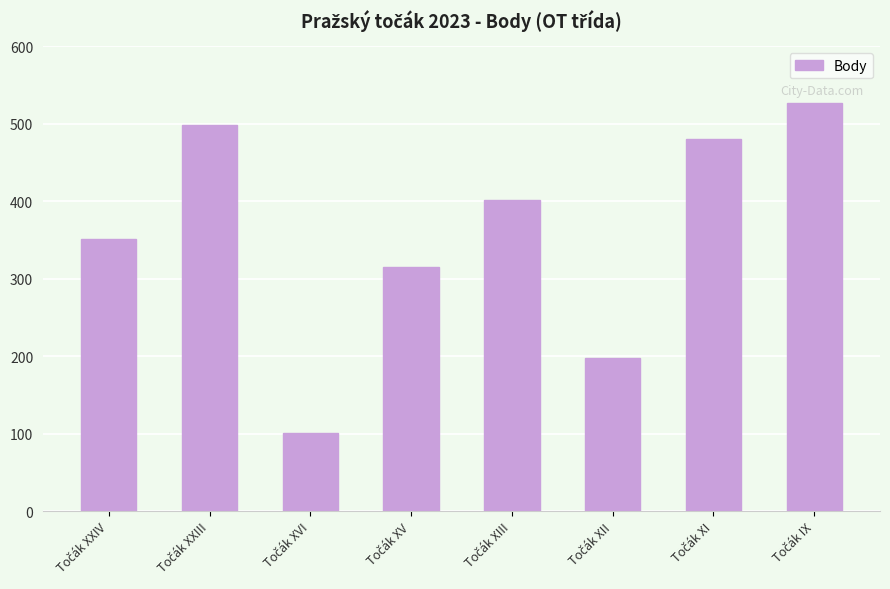

What is the smallest value displayed?

101